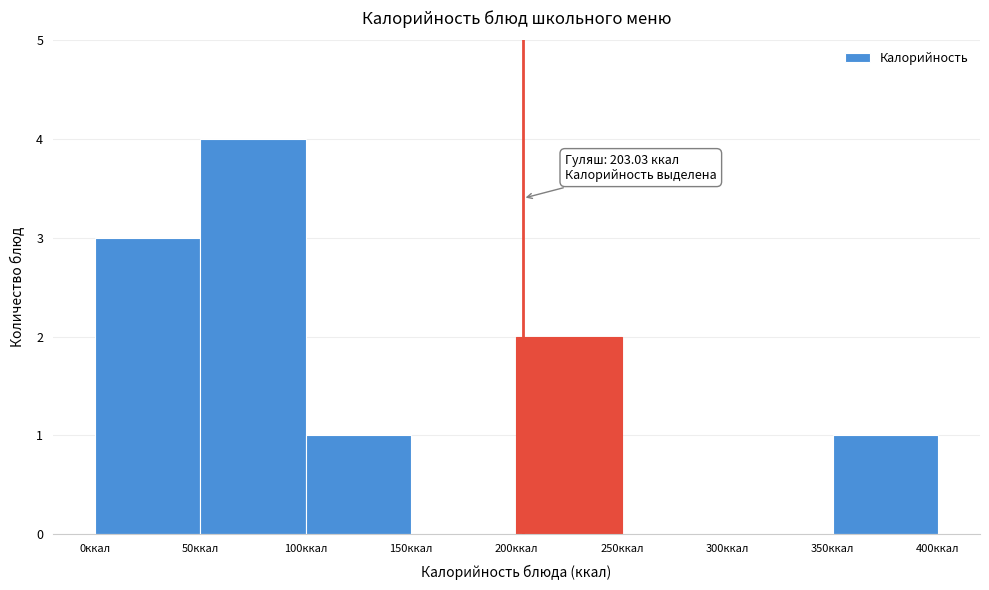

Which range on the x-axis has the tallest bar?

50 to 100